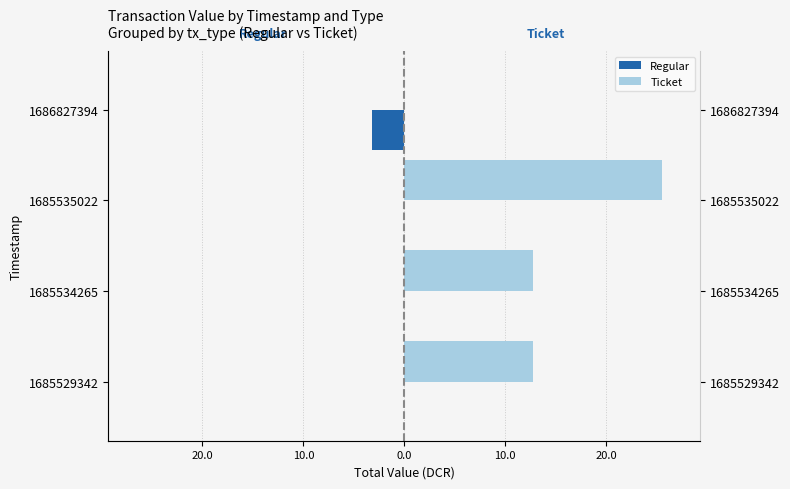

What are all the series names shown in the legend?

Regular, Ticket